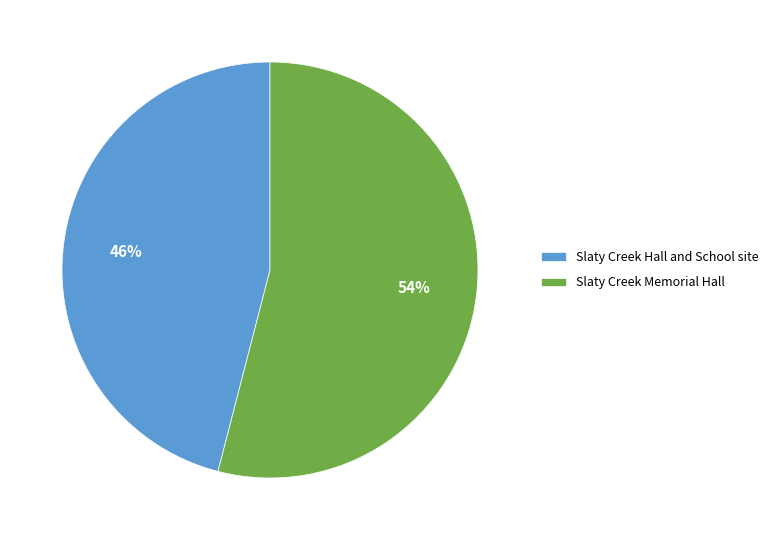

Which slice is the smallest?

Slaty Creek Hall and School site